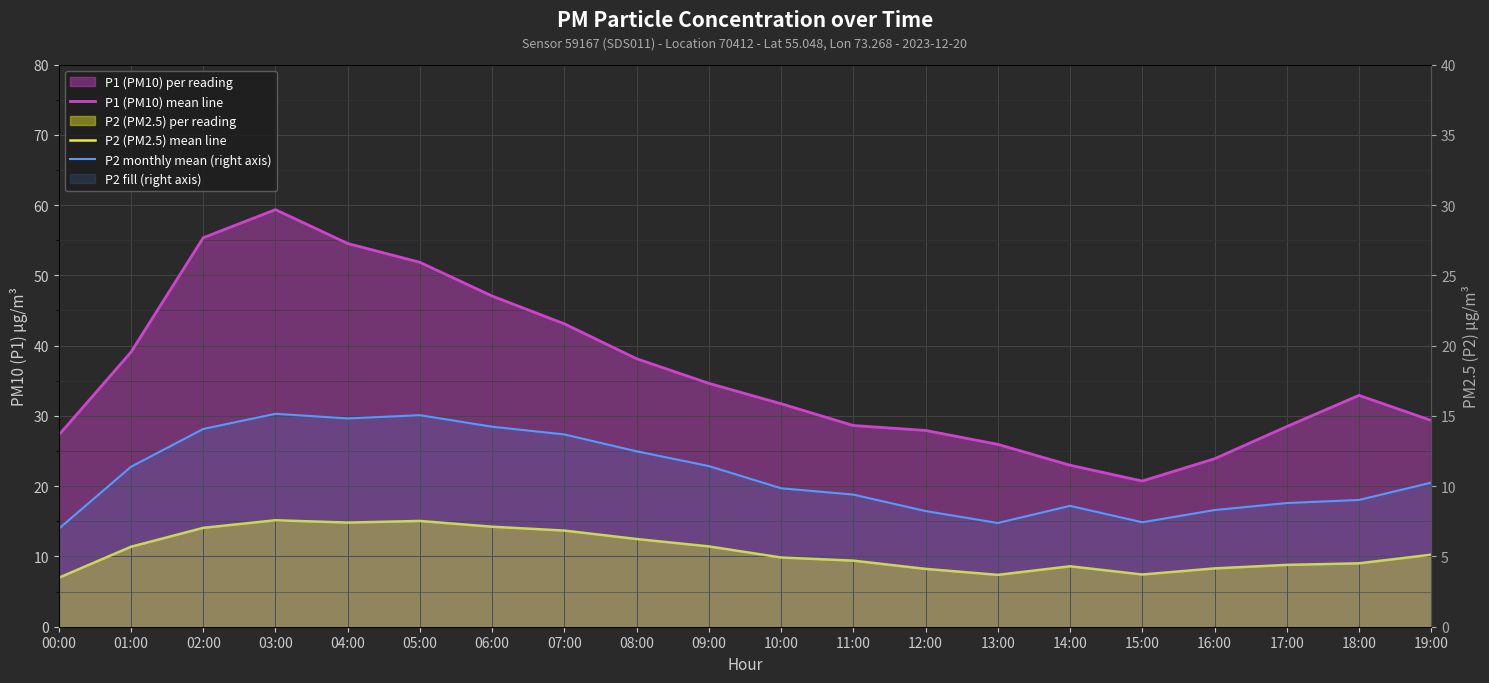

What is the sum of all P1 (PM10) mean line values?

722.9